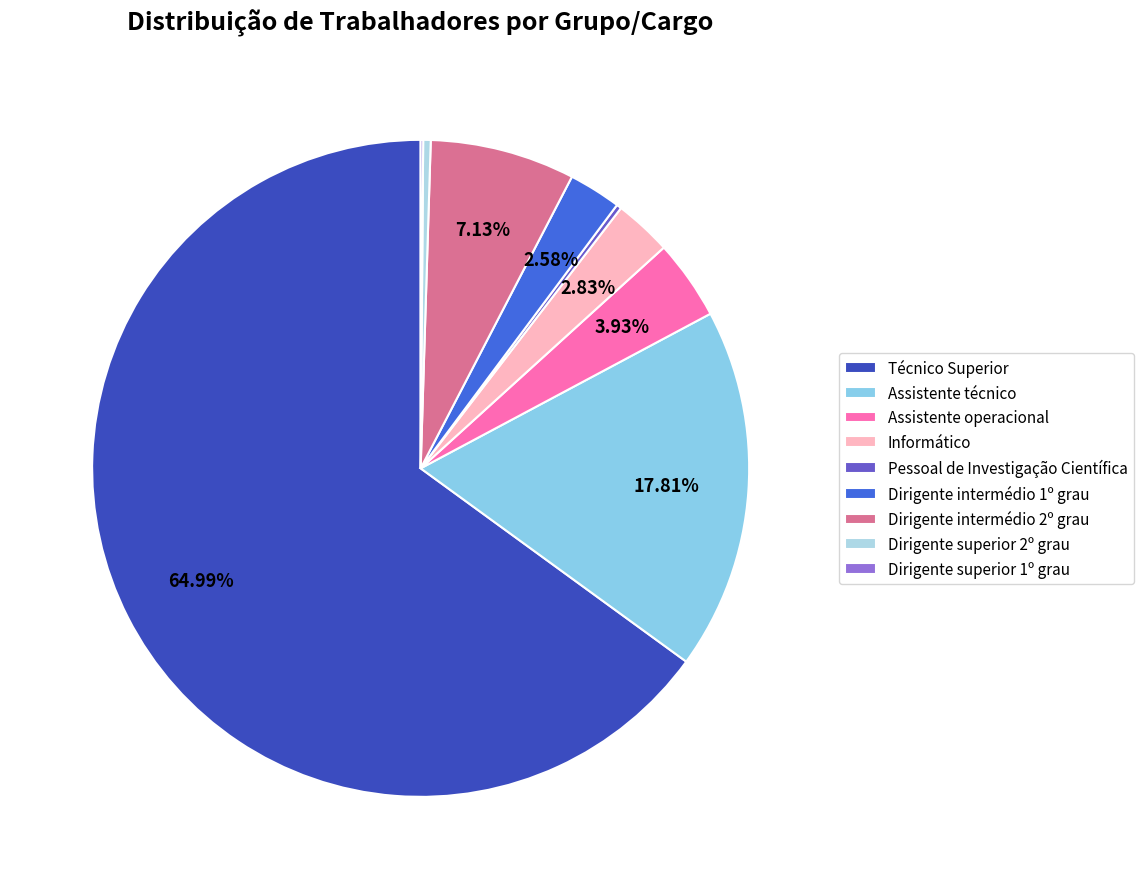

Which slice represents more than half of the pie?

Técnico Superior